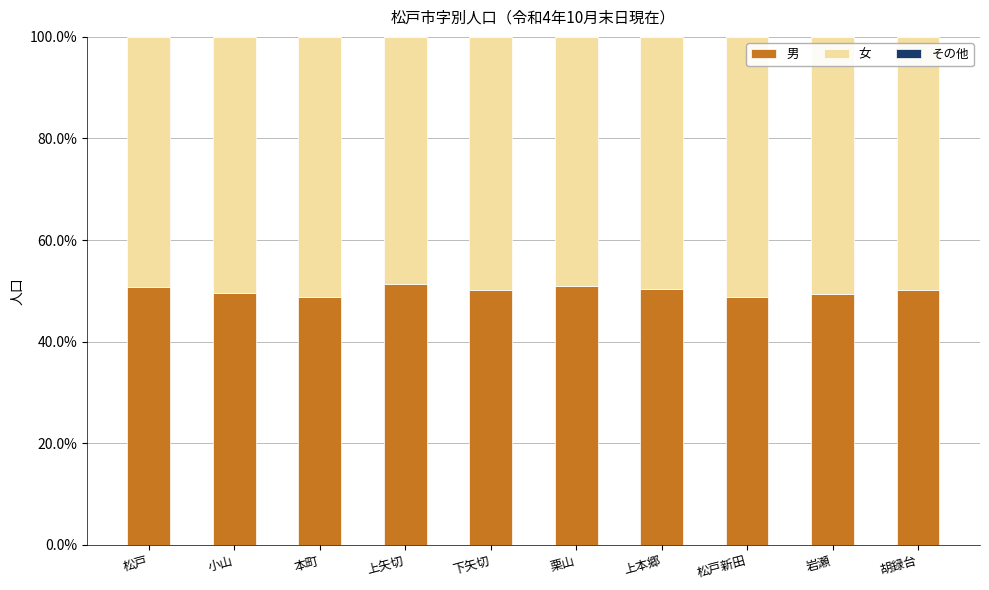

The value of 男 at 本町 is 48.8. True or false?

True